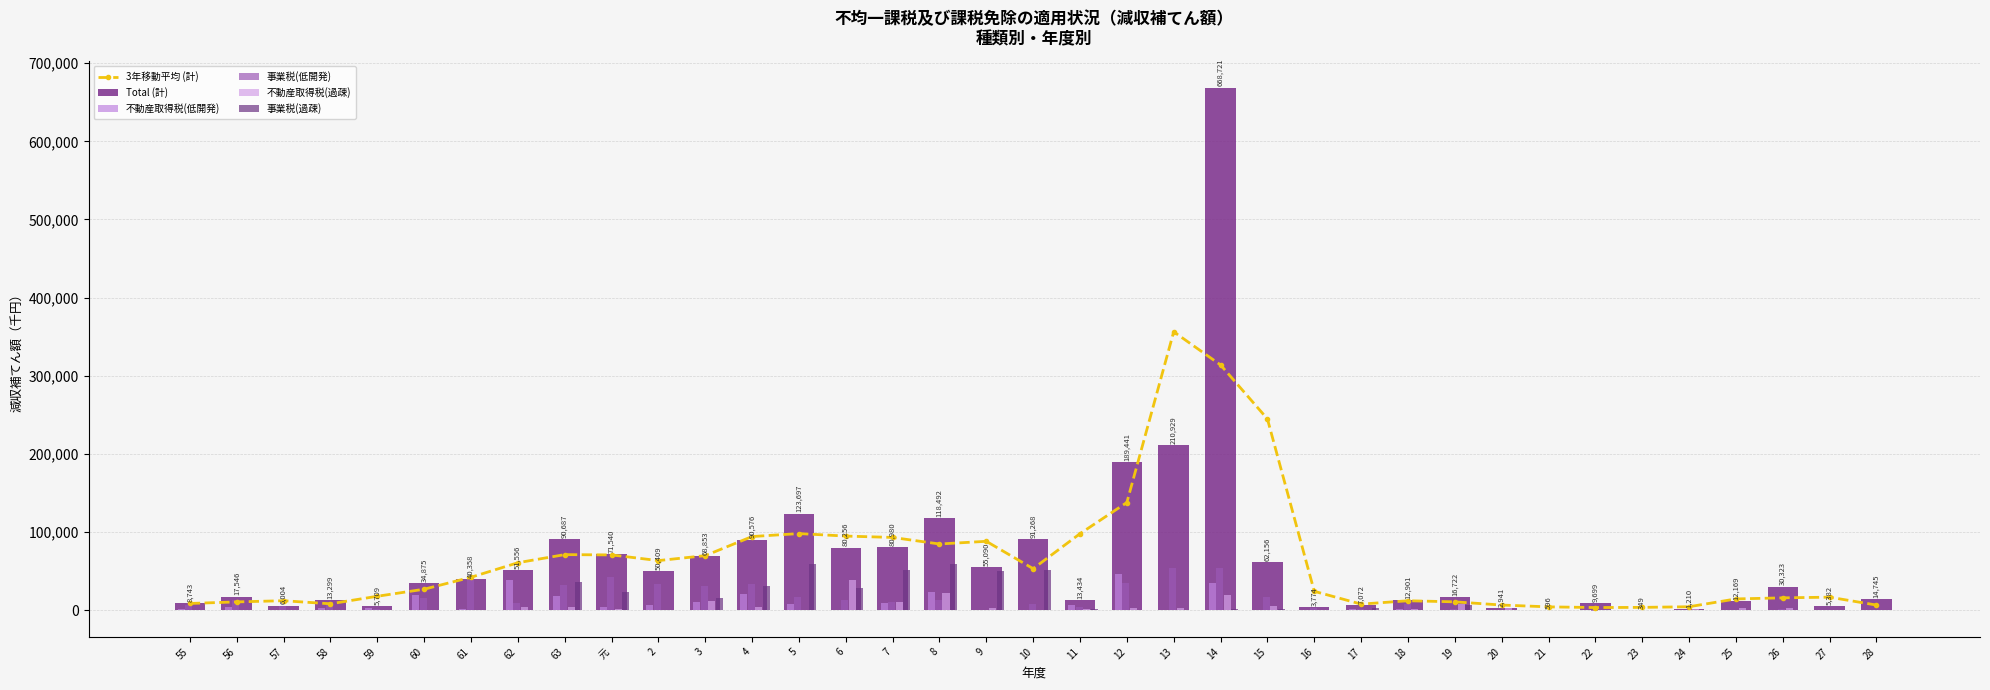

At which label does 3年移動平均 (計) reach its peak?

13